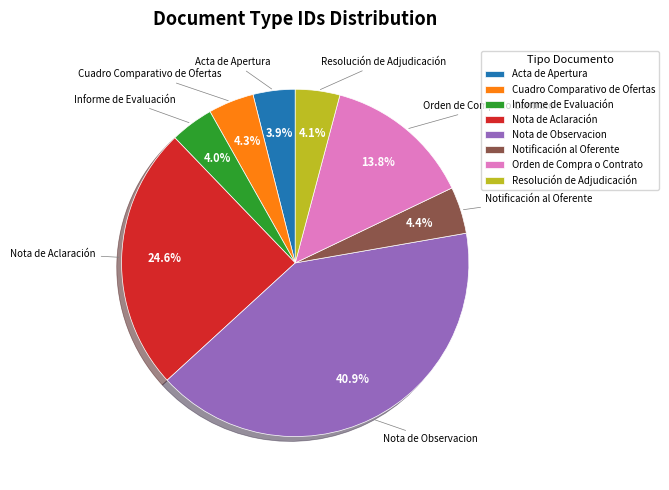

What is the ratio of the value at Resolución de Adjudicación to the value at Notificación al Oferente?

0.9